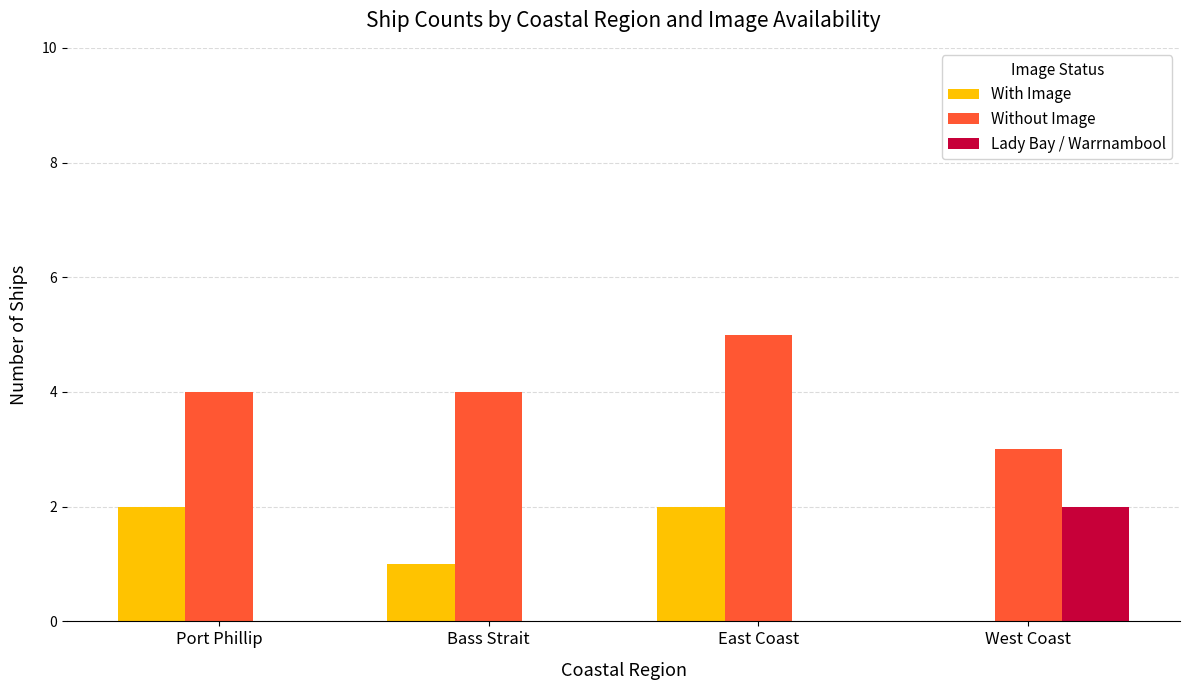

Is it true that Lady Bay / Warrnambool equals 2 at West Coast?

True